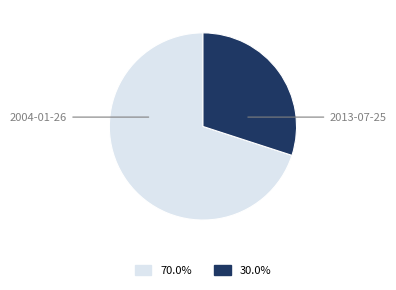

How many segments does this pie chart have?

2